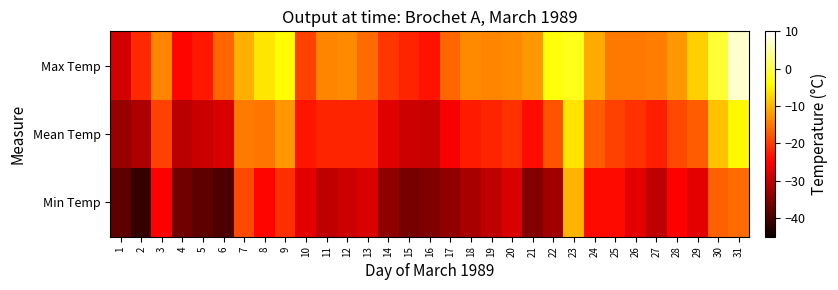

What is the minimum value shown in the chart?

-41.5